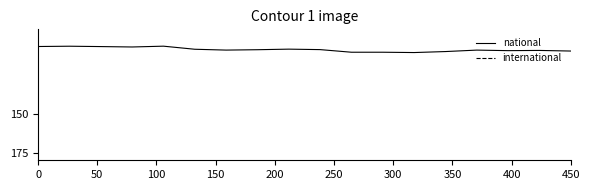

True or false: national and international cross at least once.

False